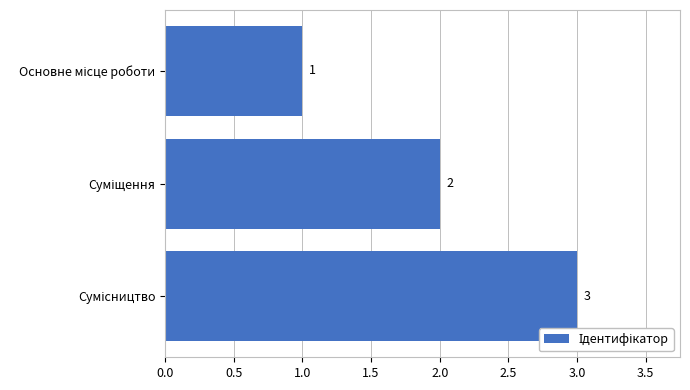

What is the greatest value displayed?

3